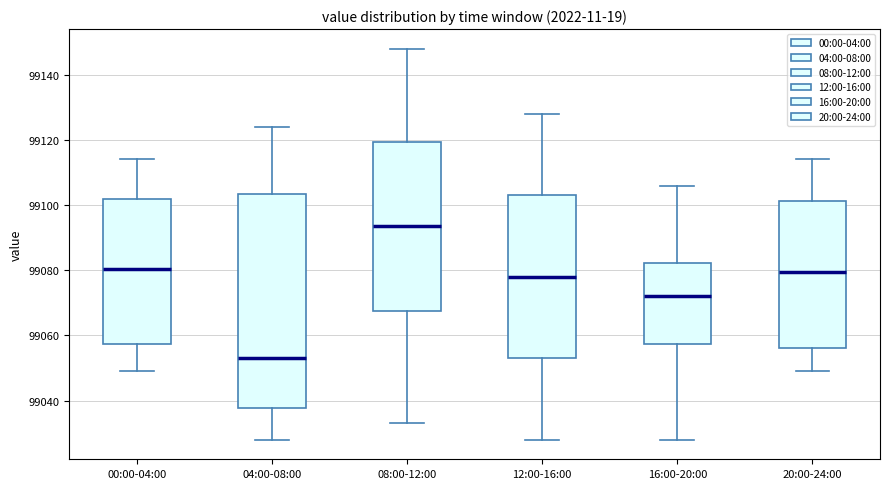

Which box has the lowest median line?

04:00-08:00